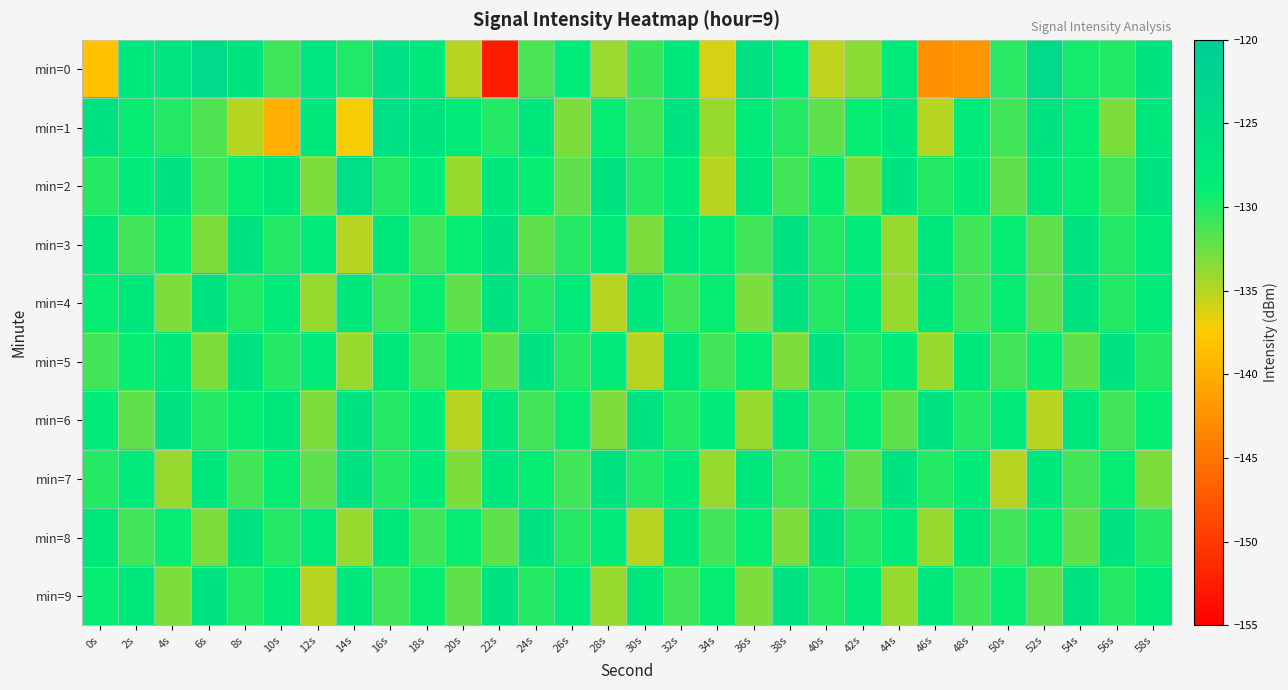

Rank the series by their maximum value, from lowest to highest.

min=3, min=4, min=5, min=6, min=7, min=8, min=9, min=1, min=2, min=0